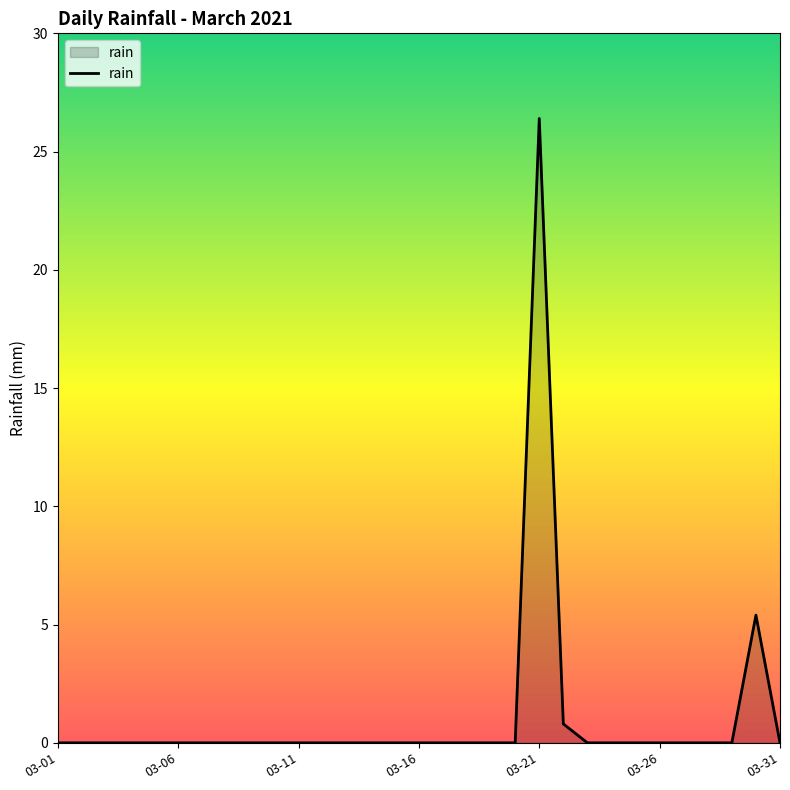

What is the difference between the maximum and minimum values?

26.4